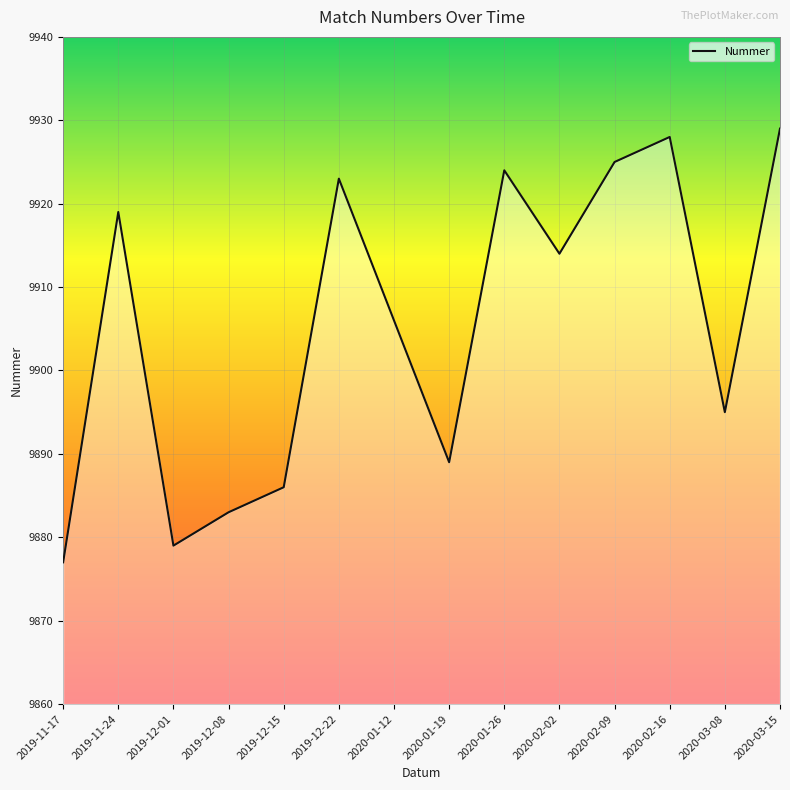

Reading right to left, what are all the values shown in this chart?

2020-03-15=9929	2020-03-08=9895	2020-02-16=9928	2020-02-09=9925	2020-02-02=9914	2020-01-26=9924	2020-01-19=9889	2020-01-12=9906	2019-12-22=9923	2019-12-15=9886	2019-12-08=9883	2019-12-01=9879	2019-11-24=9919	2019-11-17=9877